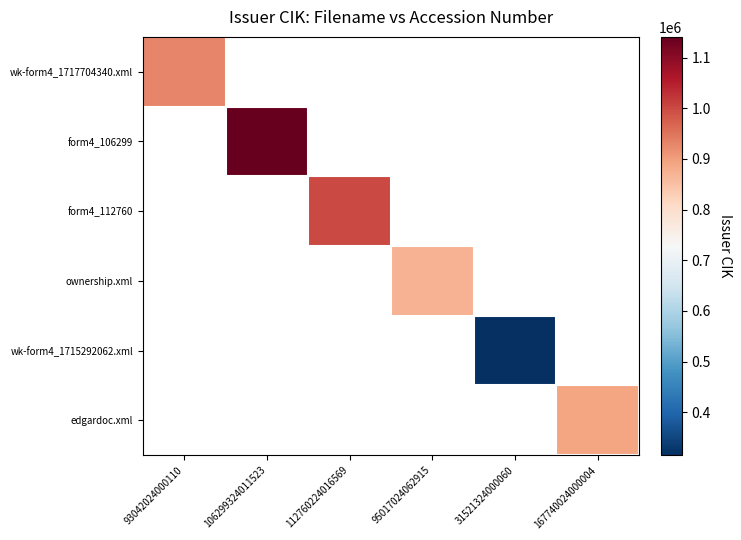

Which has a higher value, 31521324000060 or 167740024000004?

167740024000004